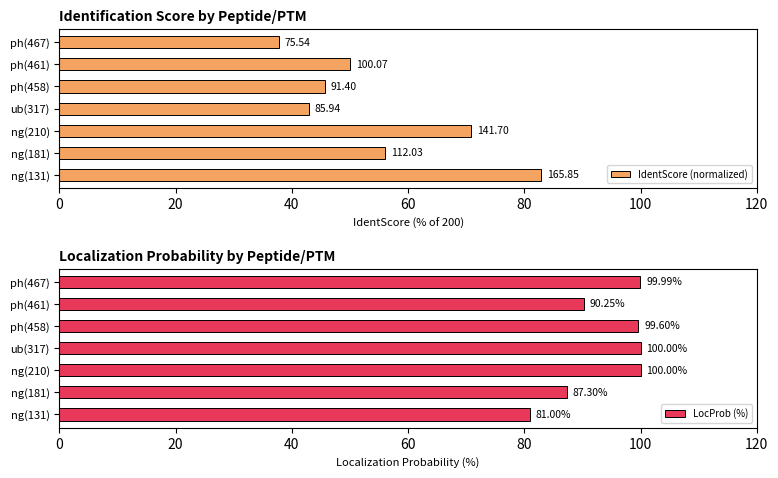

What is the difference between the maximum and minimum values in the IdentScore (normalized) series?

45.2